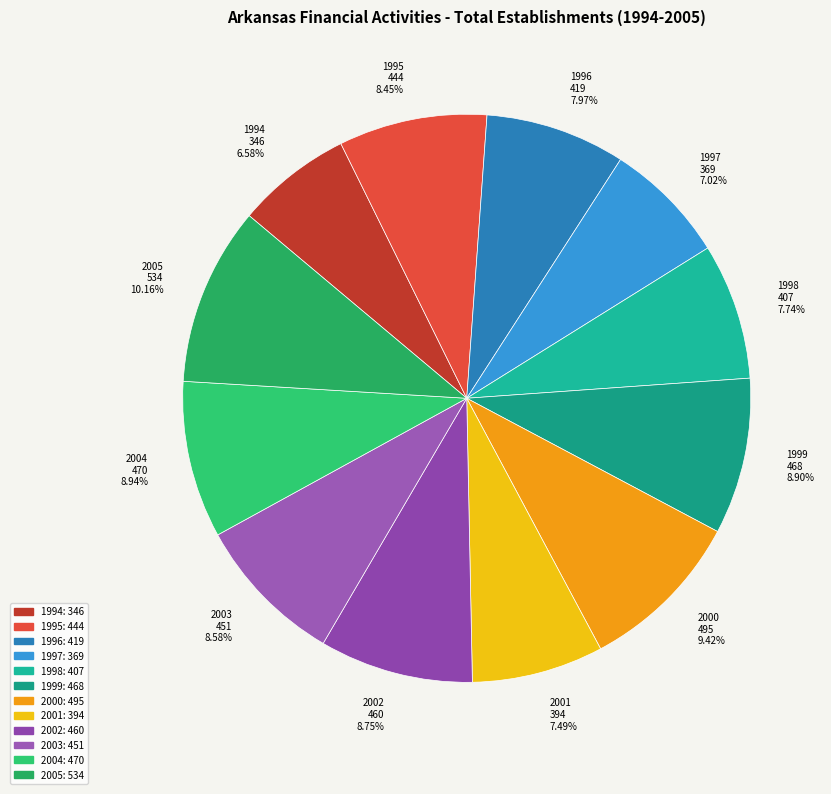

To the nearest percent, what percentage of the pie is 1995?

8%